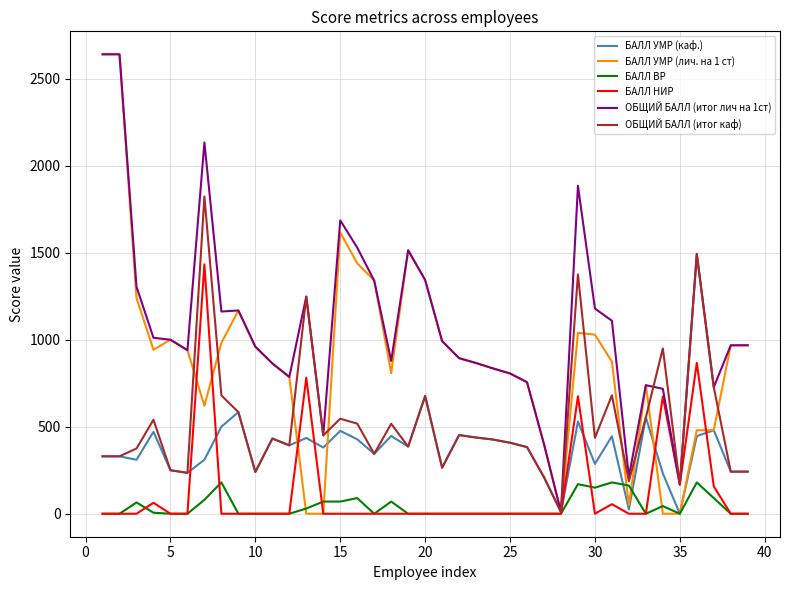

Which series has the largest range (max minus min)?

БАЛЛ УМР (лич. на 1 ст)